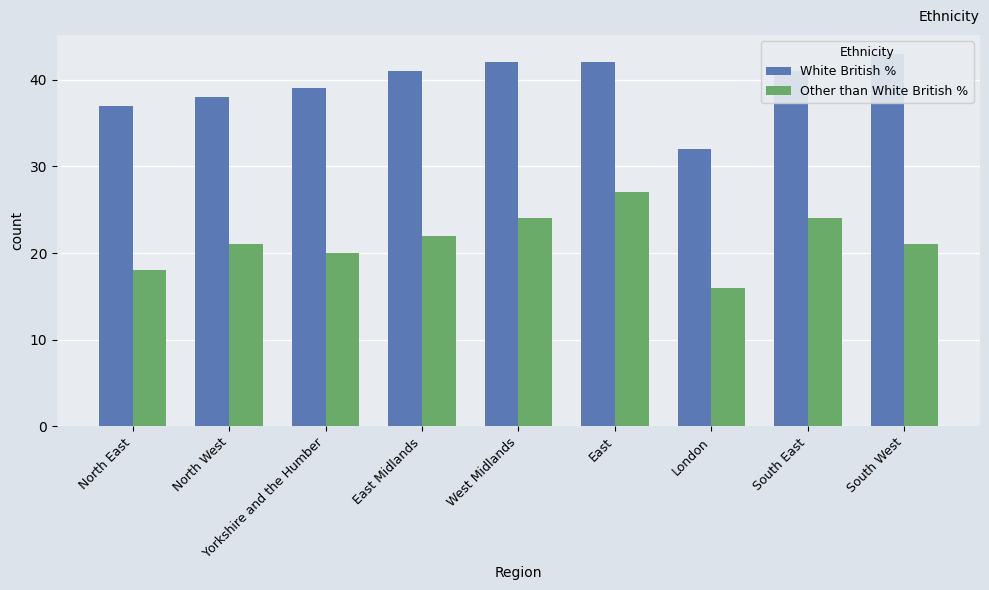

What is the difference between the White British % values at East Midlands and Yorkshire and the Humber?

2